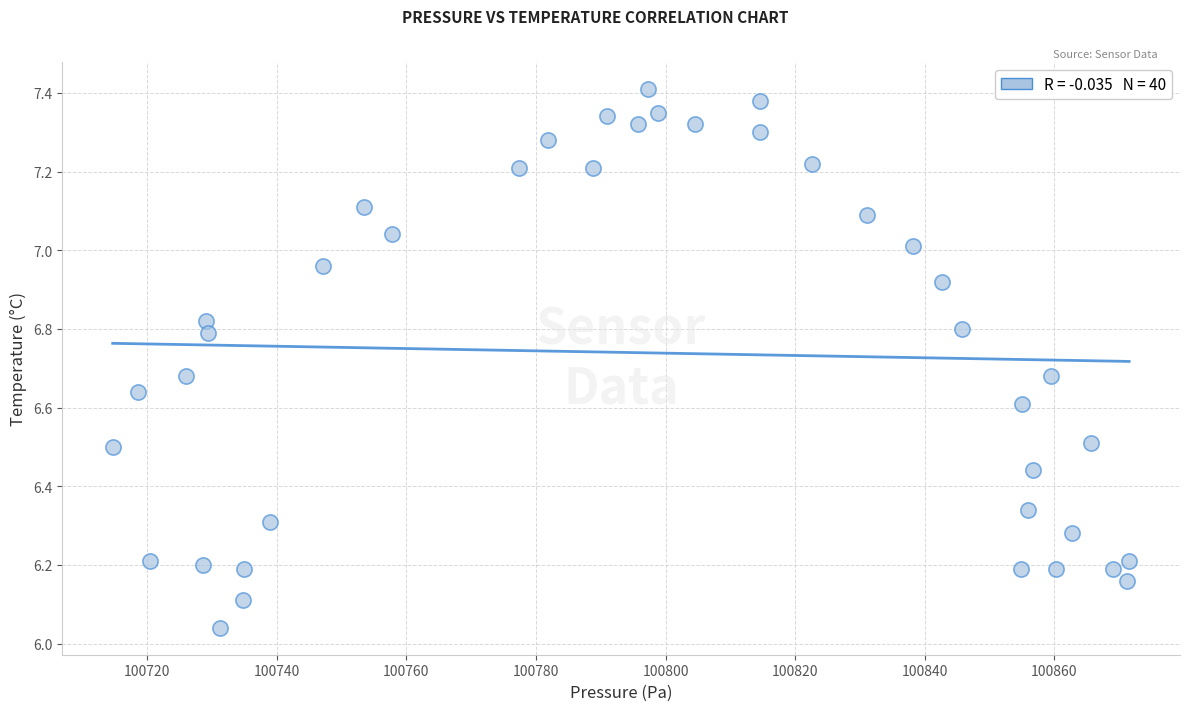

What is the range of Y values (max minus min)?

1.4